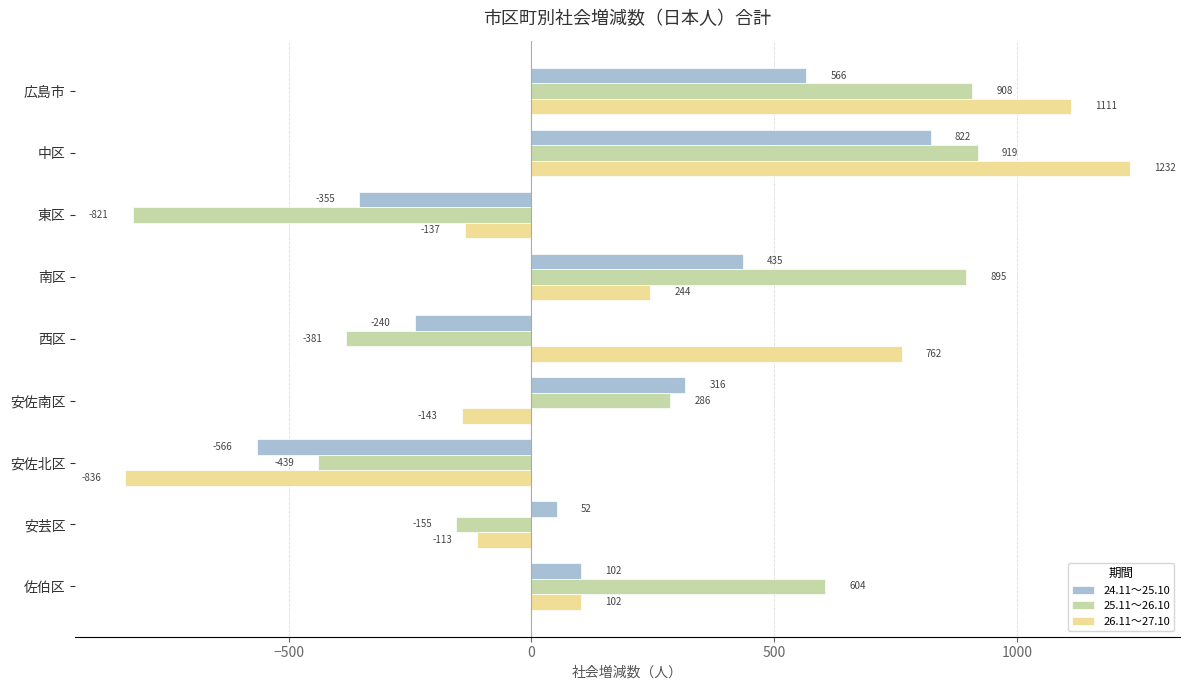

Which series has the largest total across all categories?

26.11～27.10